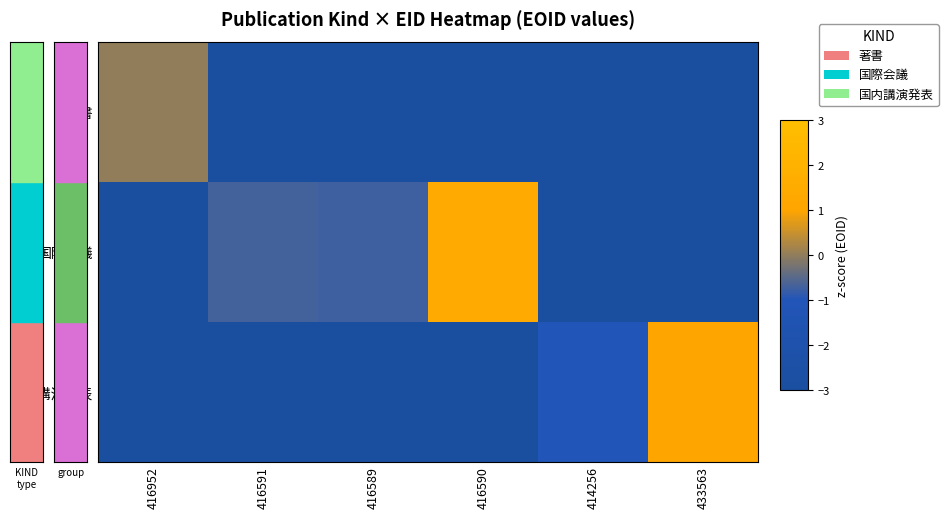

What is the difference between the highest and lowest values at 416591?

2.3